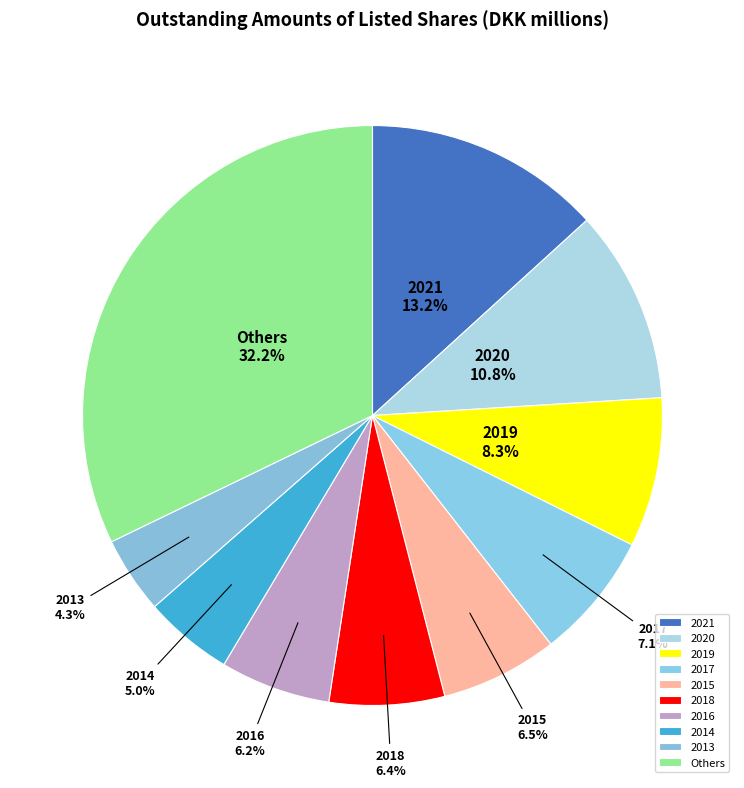

What is the smallest slice in the pie chart?

2013